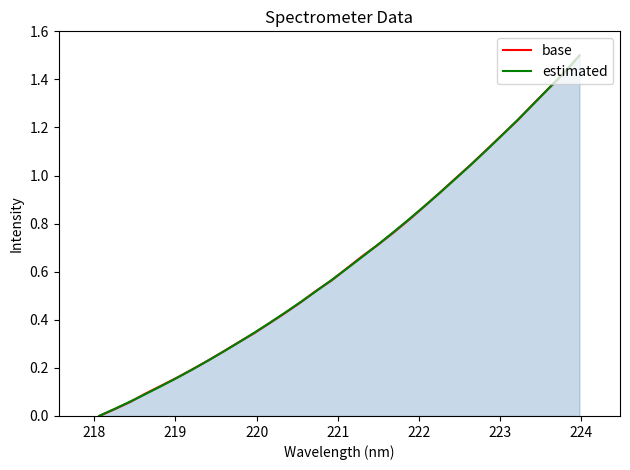

Which series has the widest spread of values?

base